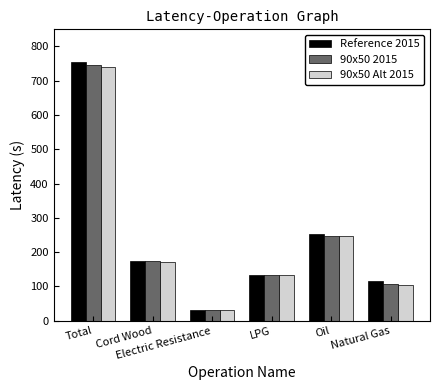

What is the difference between the maximum and minimum values in the 90x50 Alt 2015 series?

709.3